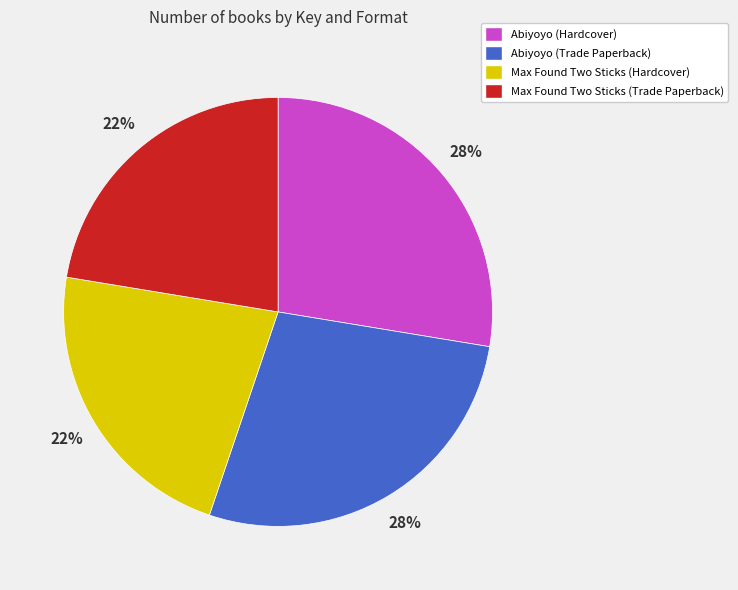

Is Abiyoyo (Hardcover) the majority of the pie?

No